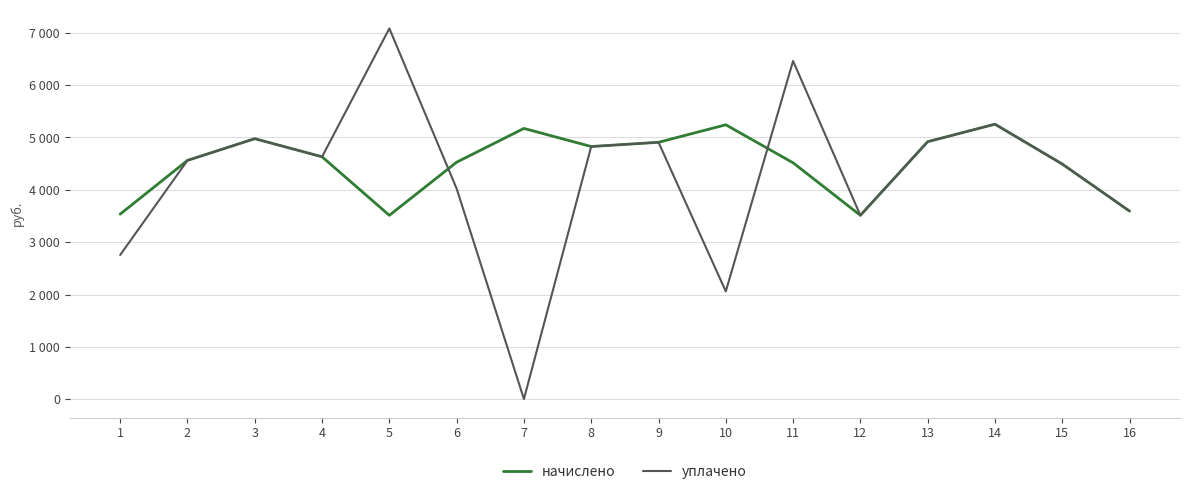

Is this an area chart (filled region under the line)?

No